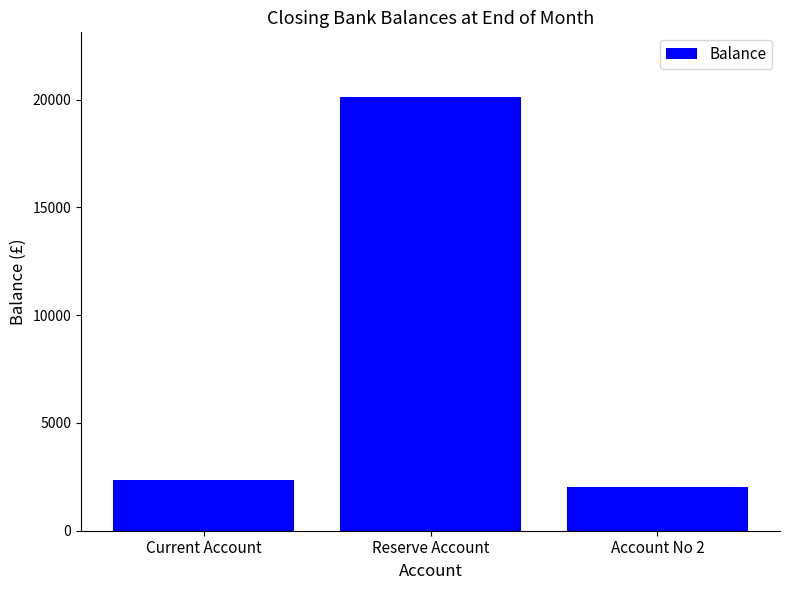

What is the sum of the values at Current Account and Reserve Account?

22461.3